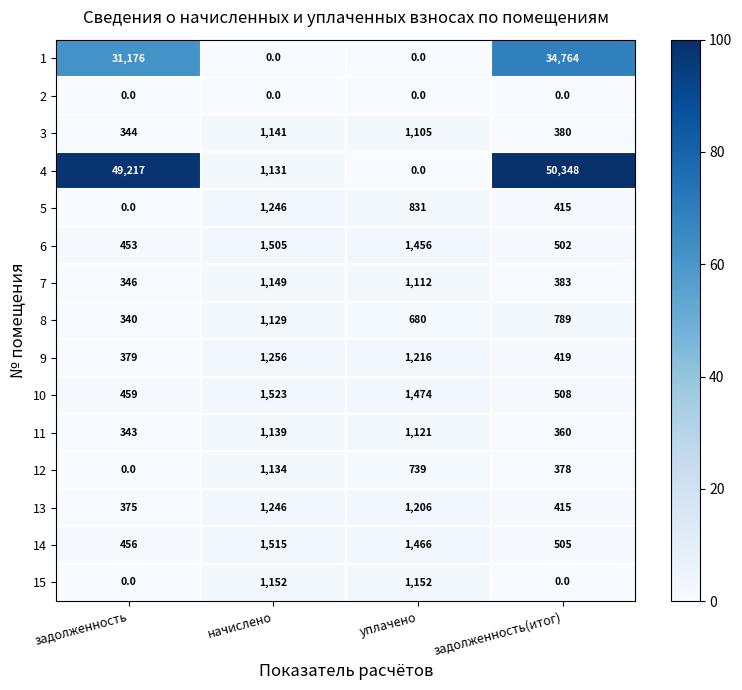

Which category has the highest value in the 5 series?

начислено